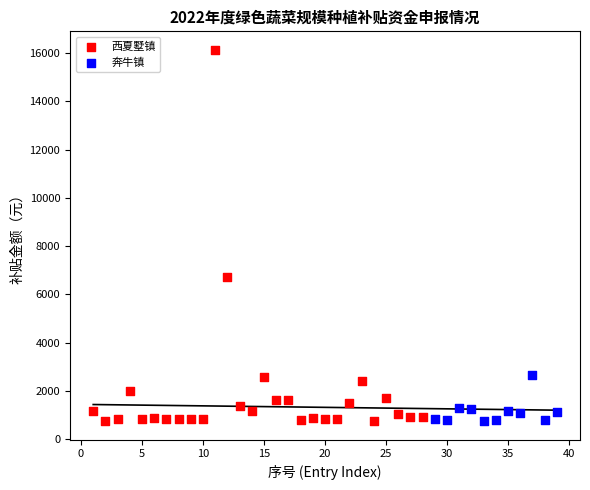

Which series has the widest spread of Y values?

西夏墅镇